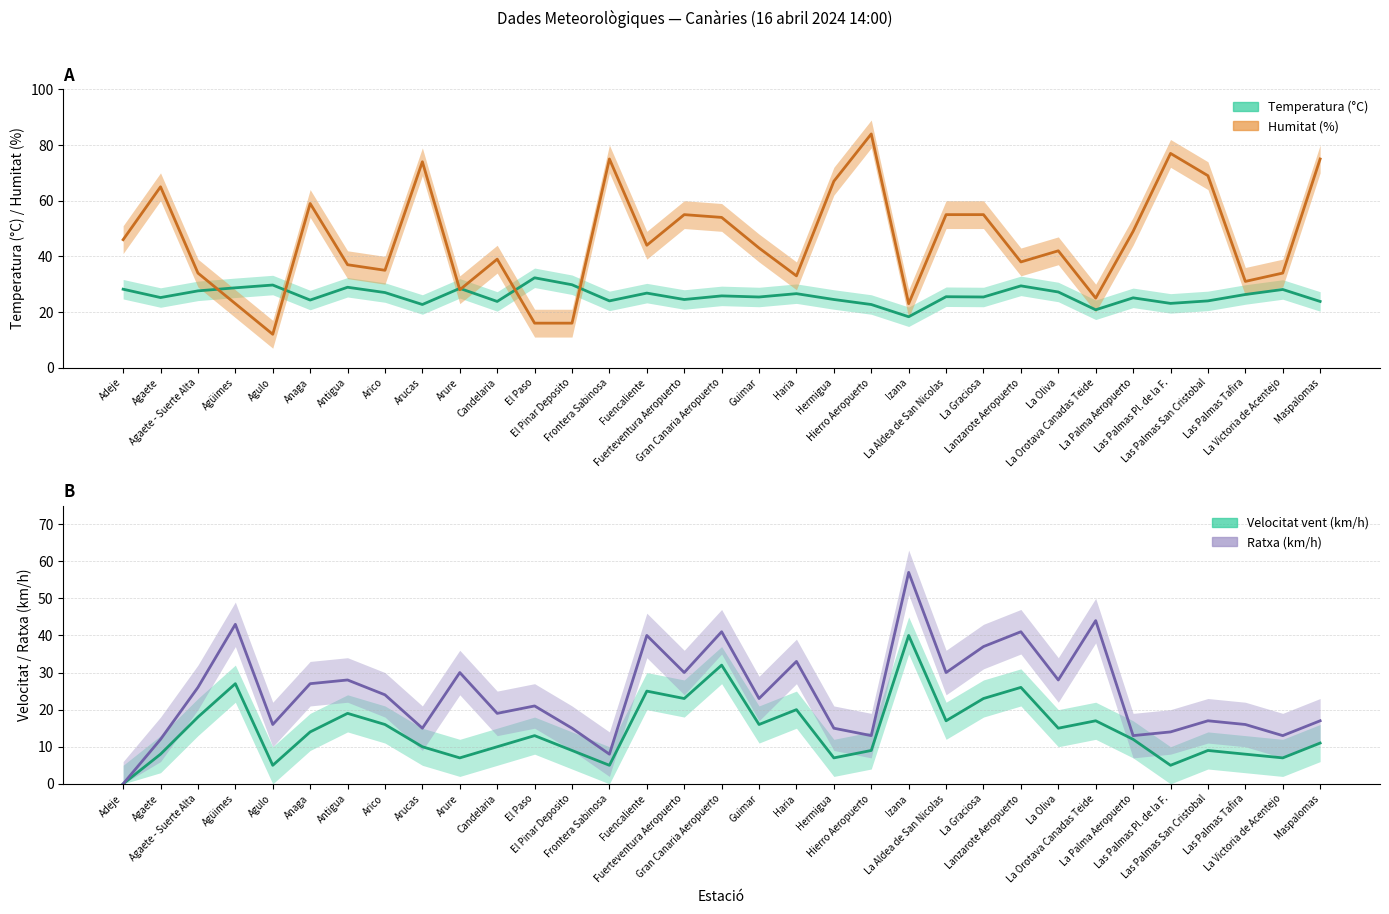

Is it true that Temperatura equals 39.3 at Antigua?

False